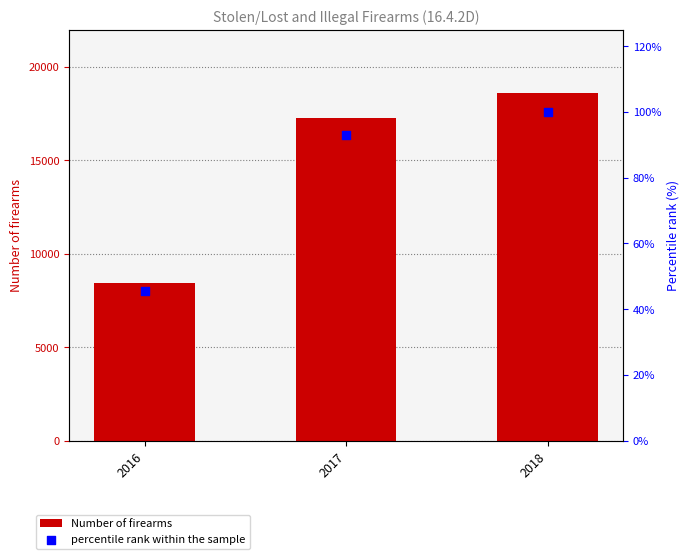

Which series has the largest total across all categories?

Number of firearms